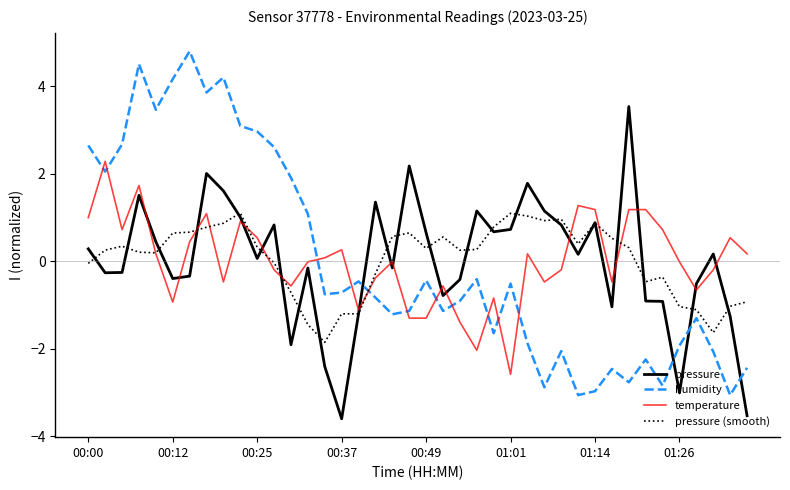

Does the chart display data point markers on the line(s)?

No